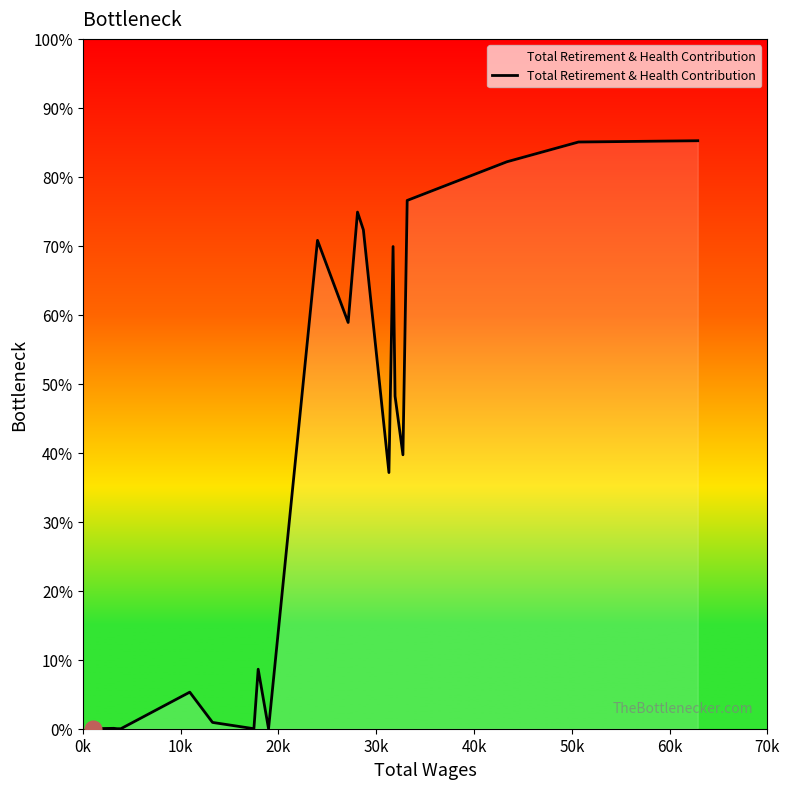

Does the chart display data point markers on the line(s)?

No